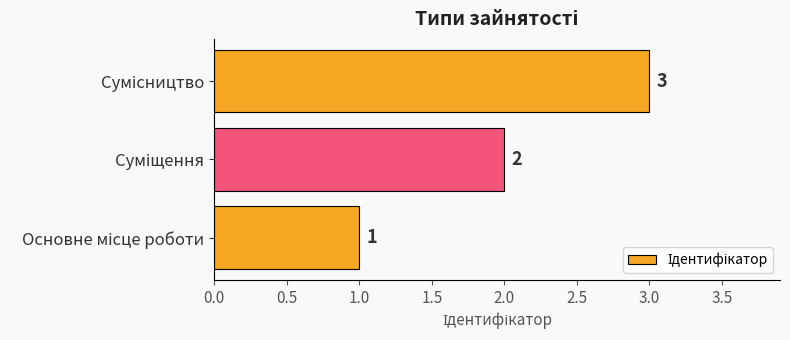

How many data points does each series have?

3